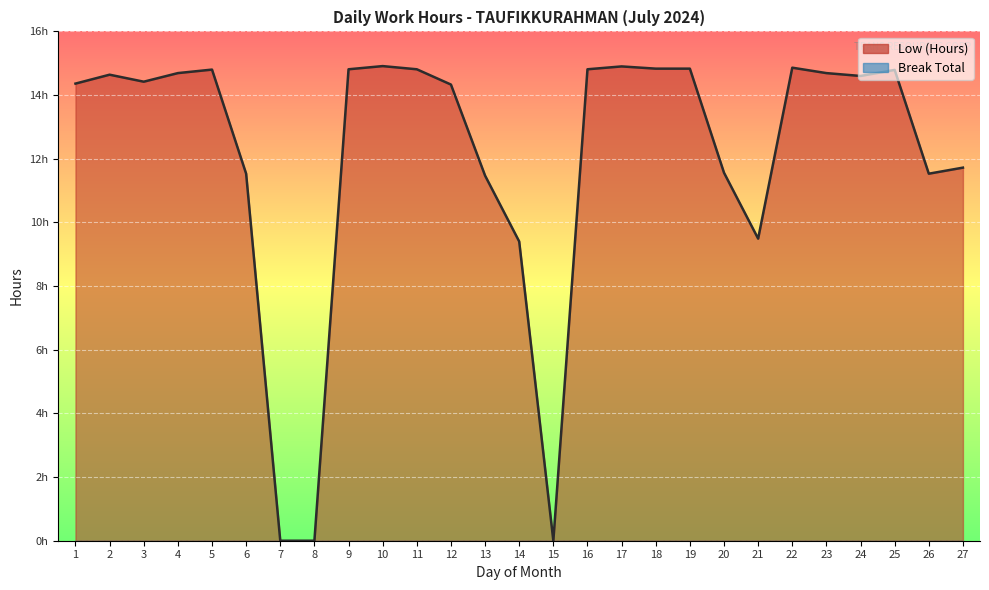

How many lines are shown in the chart?

1